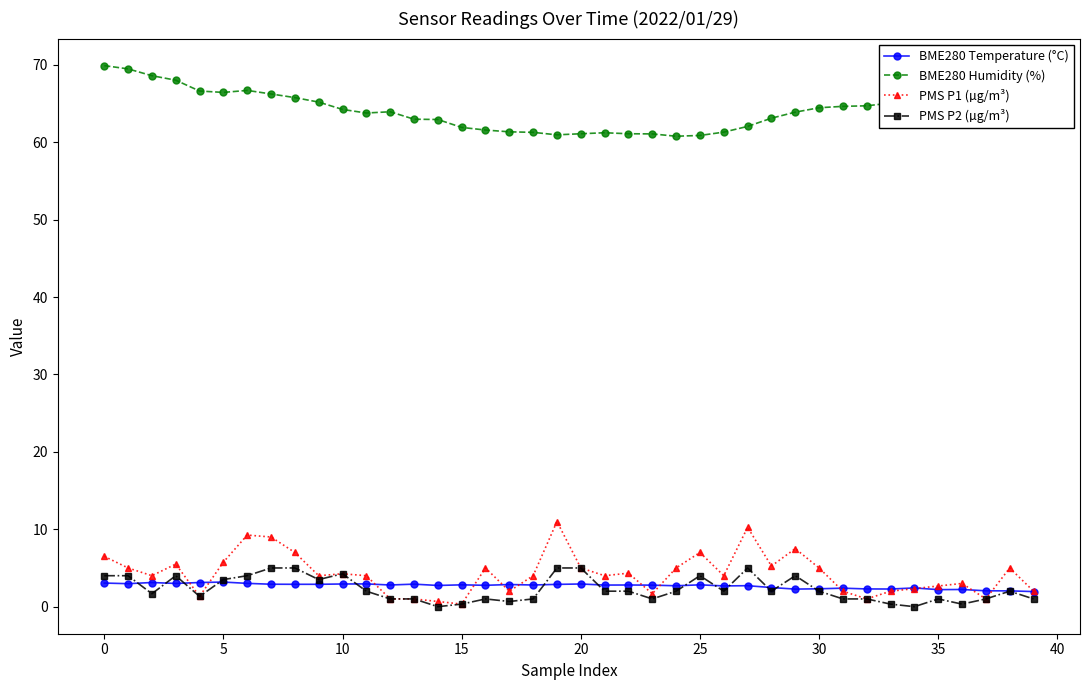

What is the sum of all PMS P2 (µg/m³) values?

90.9